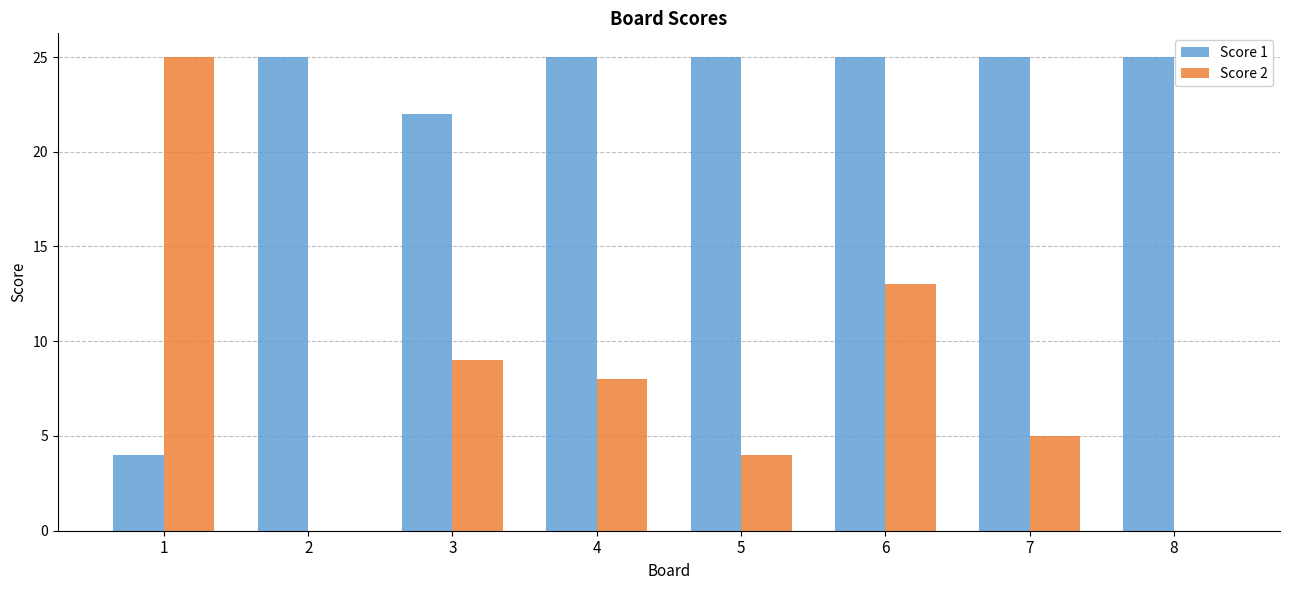

What is the total value across all series at 4?

33